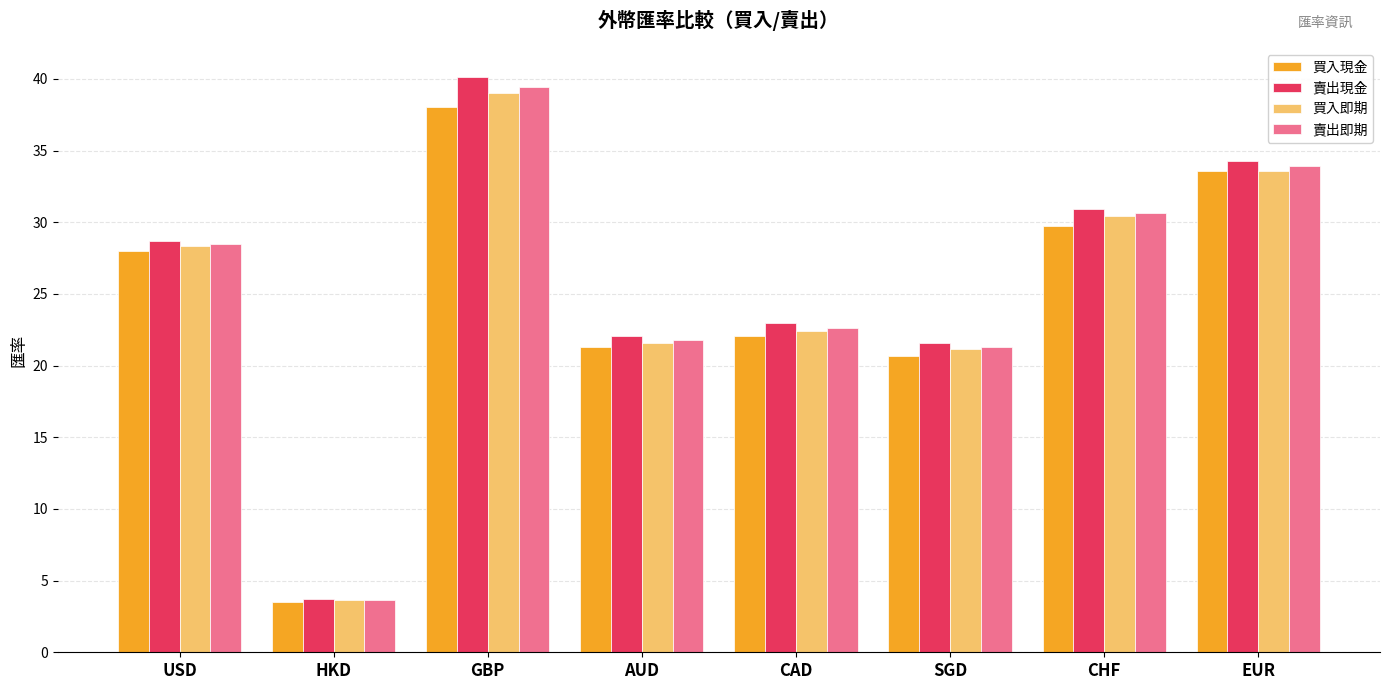

At which label does 買入現金 first exceed 28?

USD